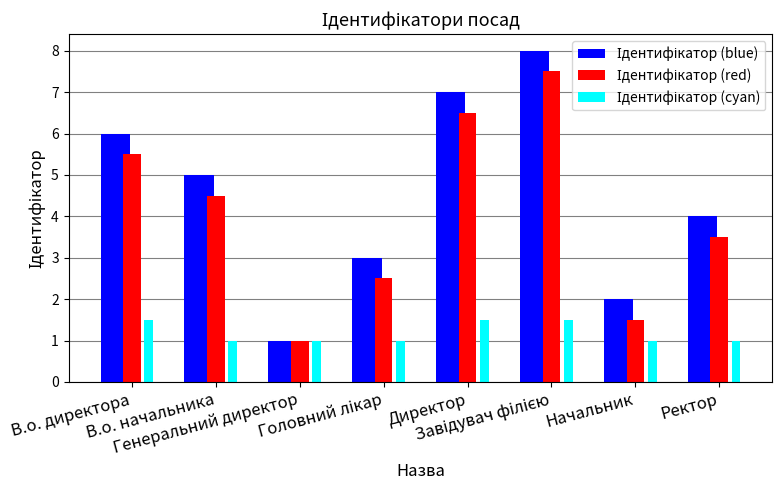

What is the greatest value displayed?

8.0